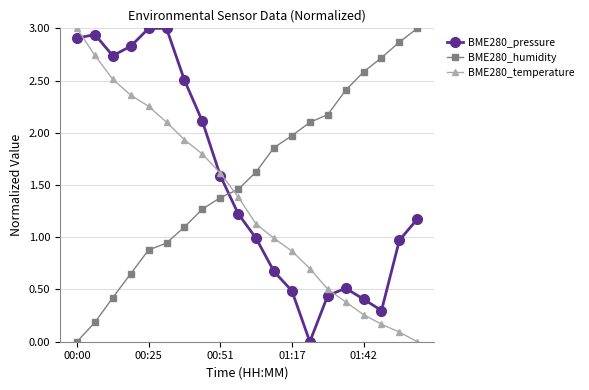

True or false: BME280_temperature and BME280_humidity cross at least once.

True